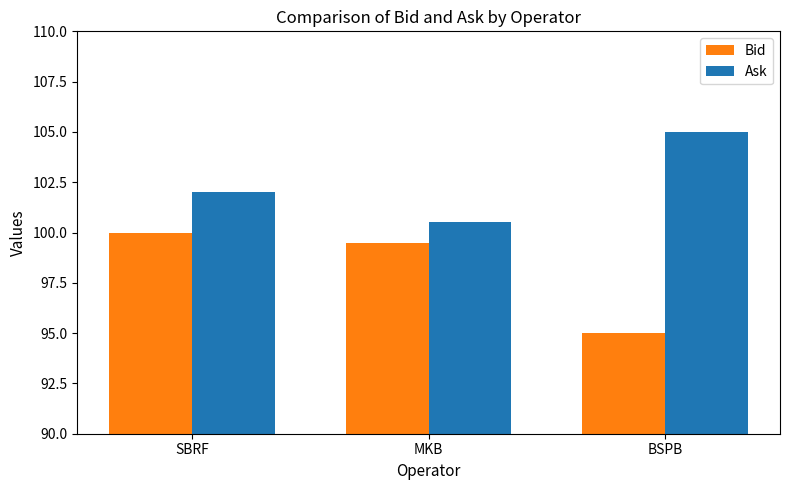

What is the label of the 1st bar from the right?

BSPB